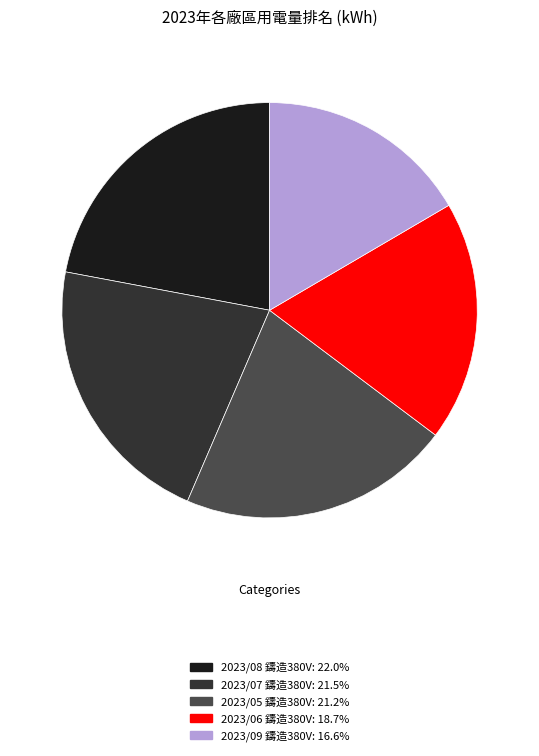

Approximately how many times larger is the value at 2023/08 鑄造380V compared to 2023/07 鑄造380V?

1.0